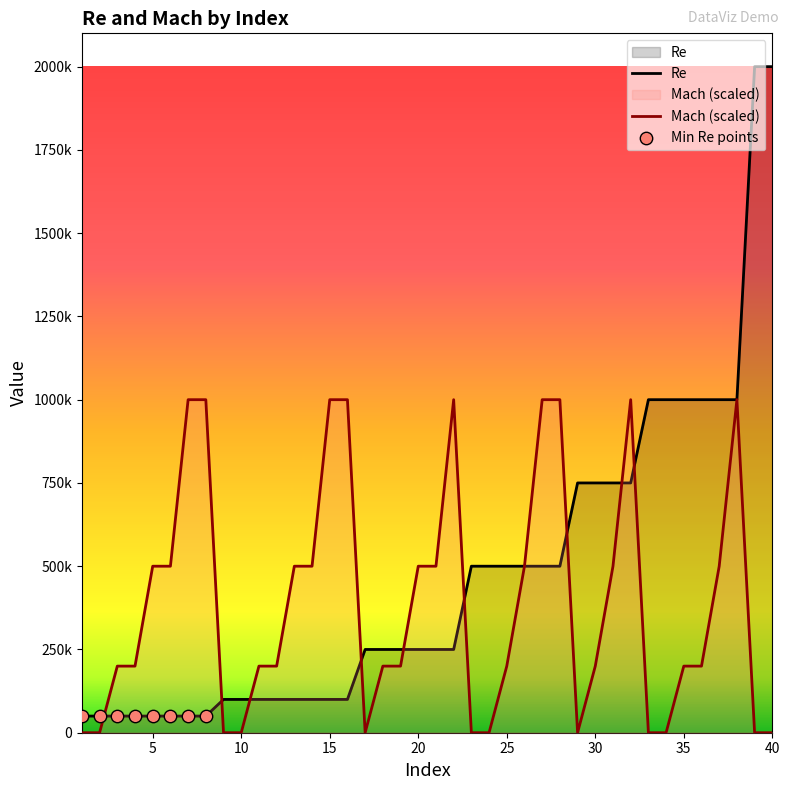

Which series has the largest total across all categories?

Re